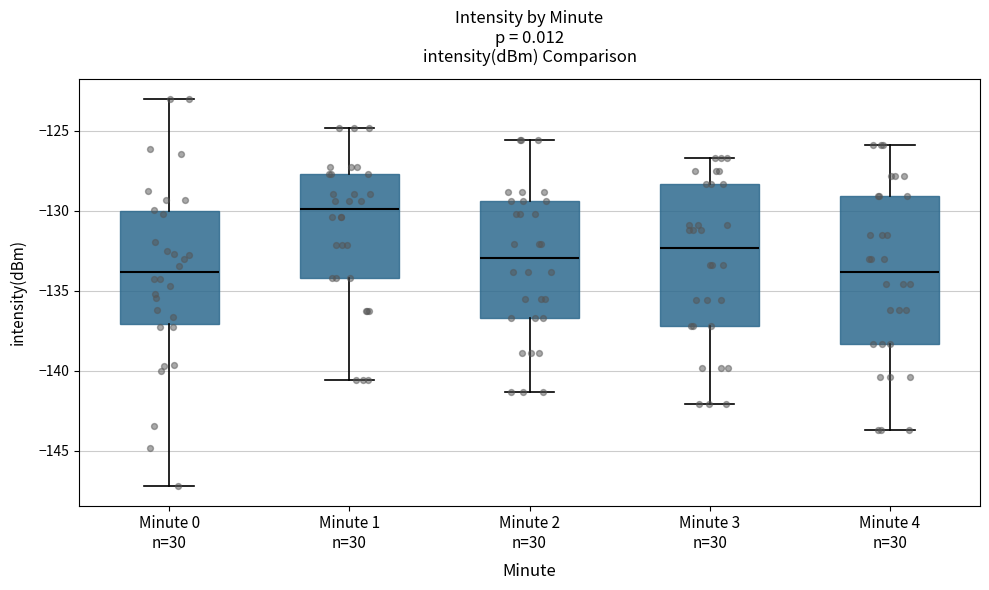

Reading left to right, read every box against the y-axis: the position of its median line, the range the box covers, and the ends of its whiskers. The values are not printed on the chart, so give them approximately, as read against the axis.

Minute 0 n=30: median -134.0, box -137.0 to -130.0, whiskers -147.0 to -123.0
Minute 1 n=30: median -130.0, box -134.0 to -127.5, whiskers -140.5 to -125.0
Minute 2 n=30: median -133.0, box -136.5 to -129.5, whiskers -141.5 to -125.5
Minute 3 n=30: median -132.5, box -137.0 to -128.5, whiskers -142.0 to -126.5
Minute 4 n=30: median -134.0, box -138.5 to -129.0, whiskers -143.5 to -126.0